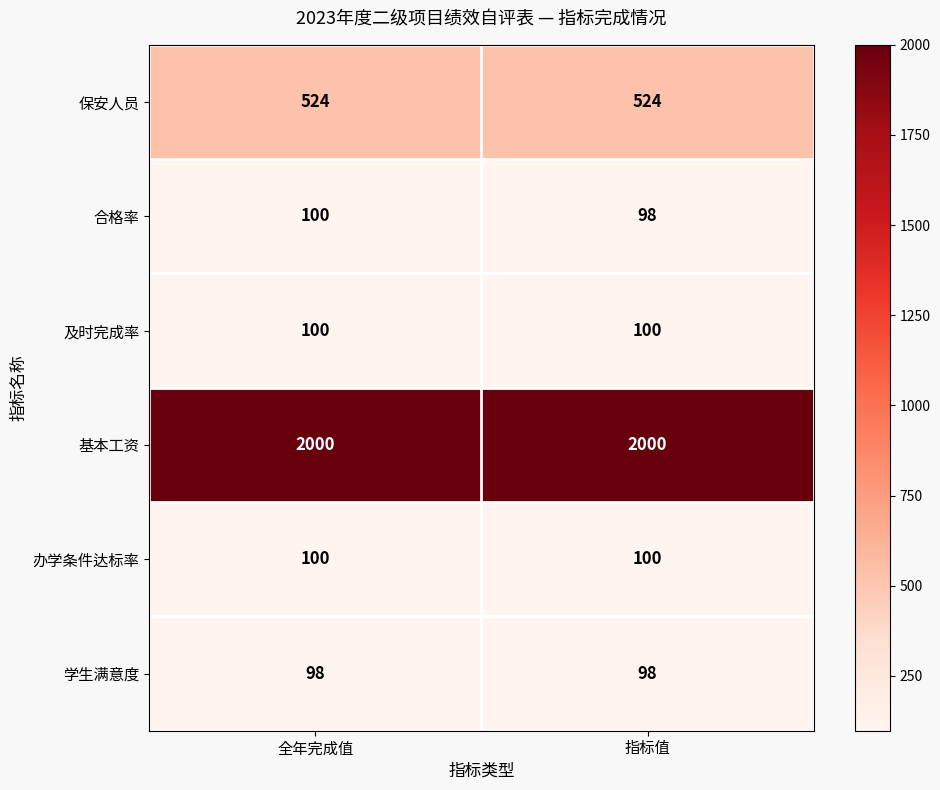

What is the sum of the 学生满意度 values at 全年完成值 and 指标值?

196